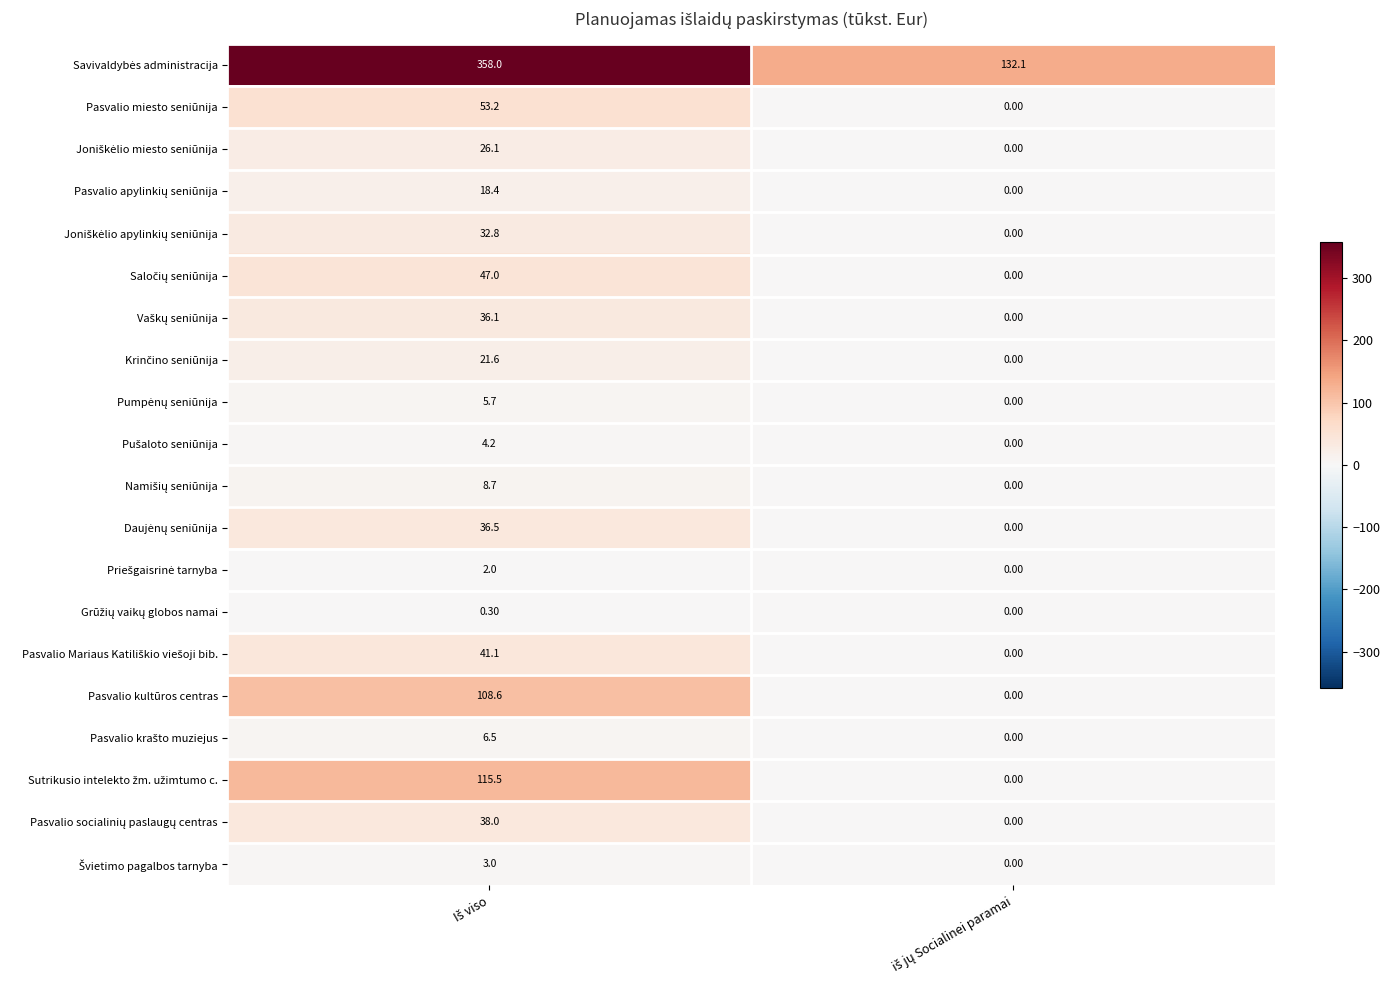

Which series changed the most between Iš viso and iš jų Socialinei paramai?

Savivaldybės administracija